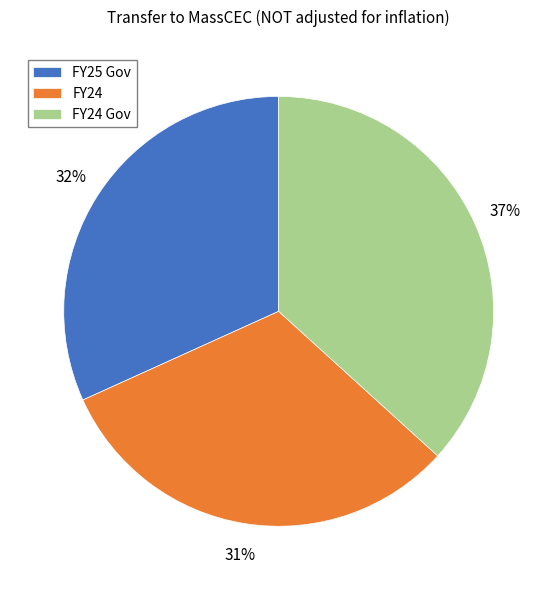

How many segments does this pie chart have?

3